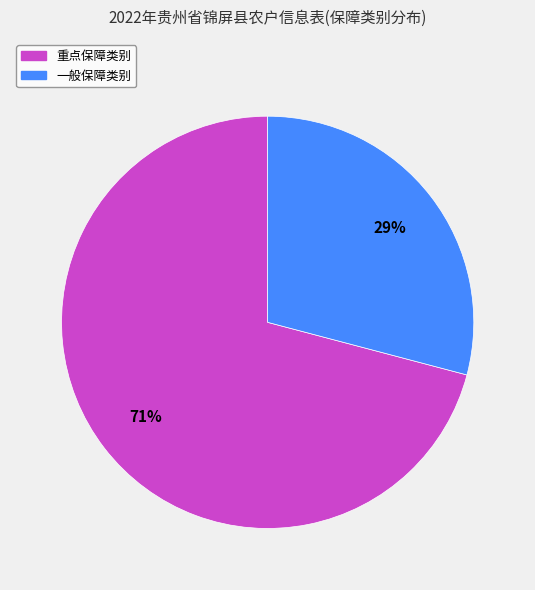

Is there any slice that represents more than half of the pie?

Yes